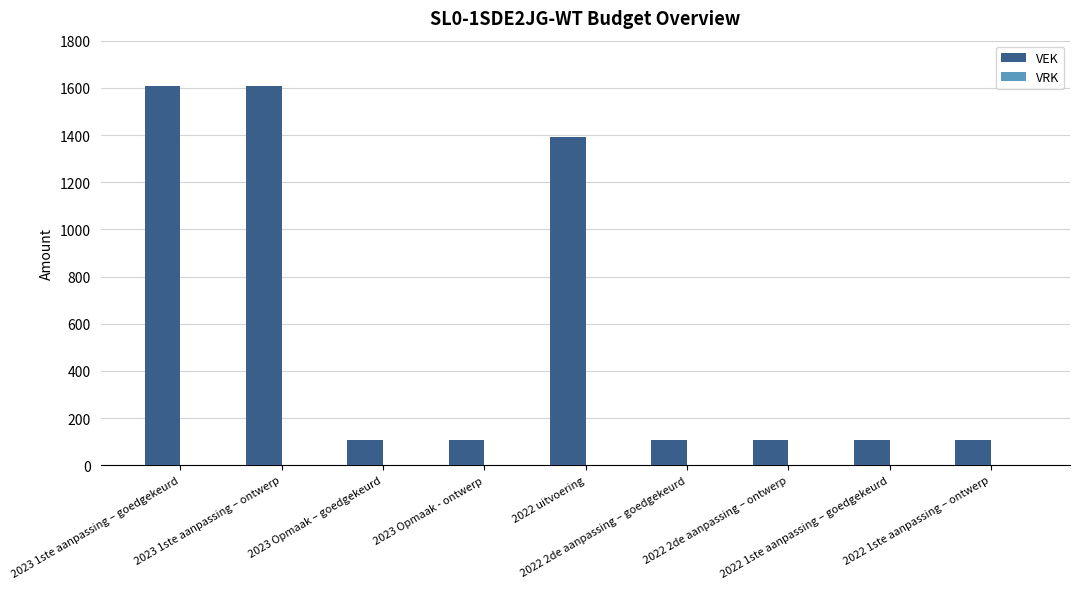

What is the difference between the second highest and second lowest values?

1500